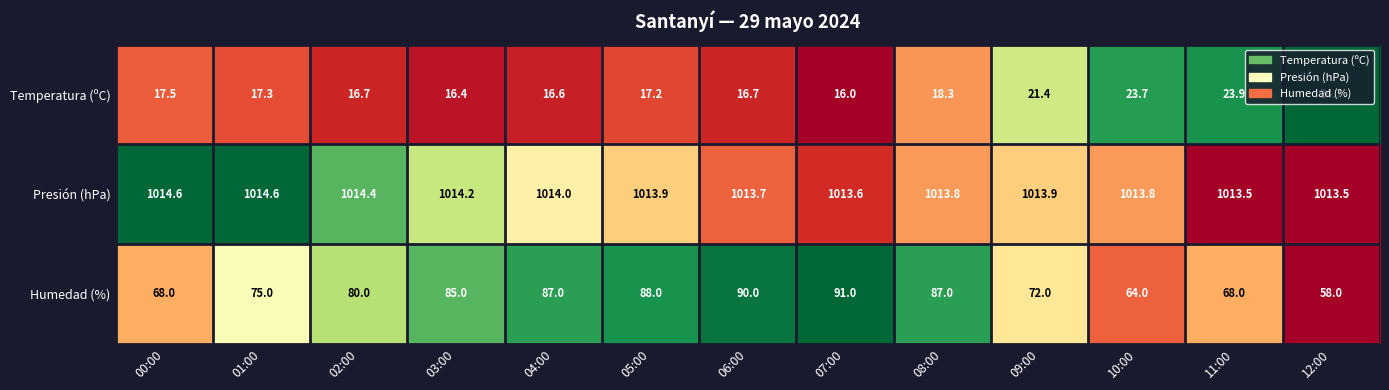

What is the smallest value displayed?

16.0